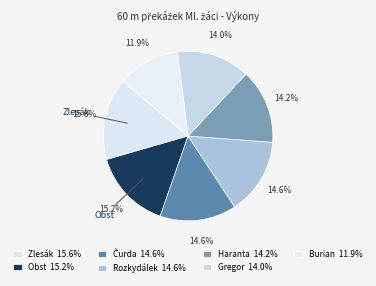

How many slices are in this pie chart?

7